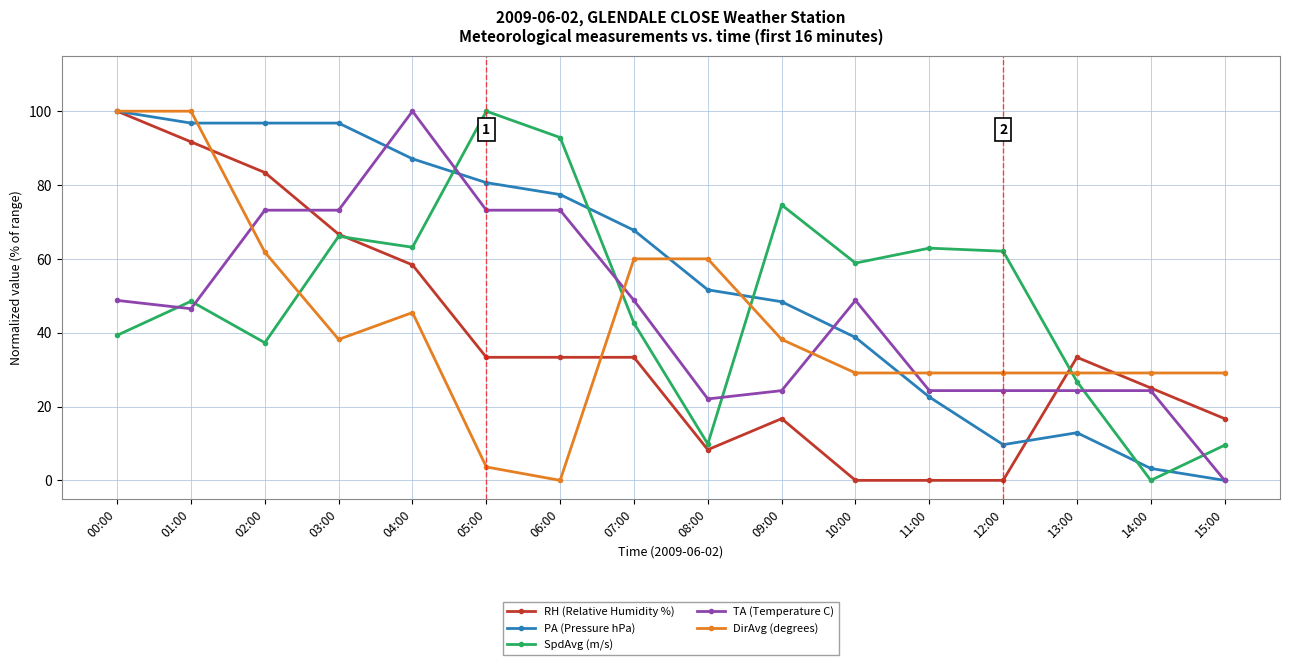

In SpdAvg (m/s), how many points are higher than both neighbors (excluding endpoints)?

5